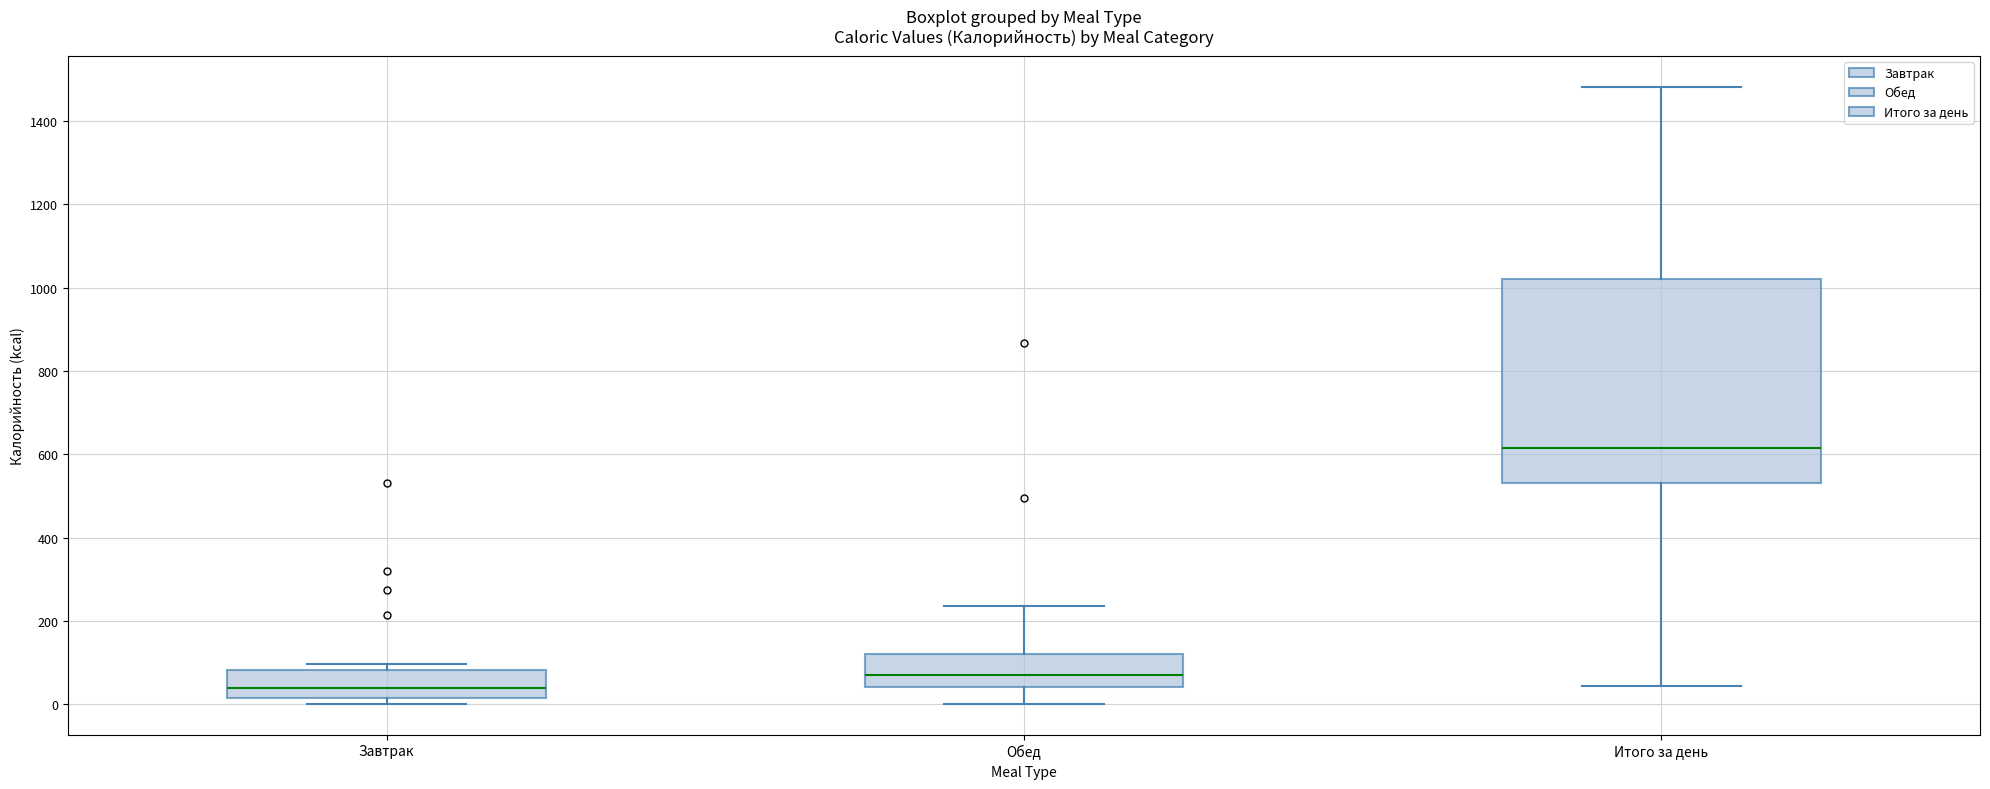

Which box is the tallest, from its lower edge to its upper edge?

Итого за день